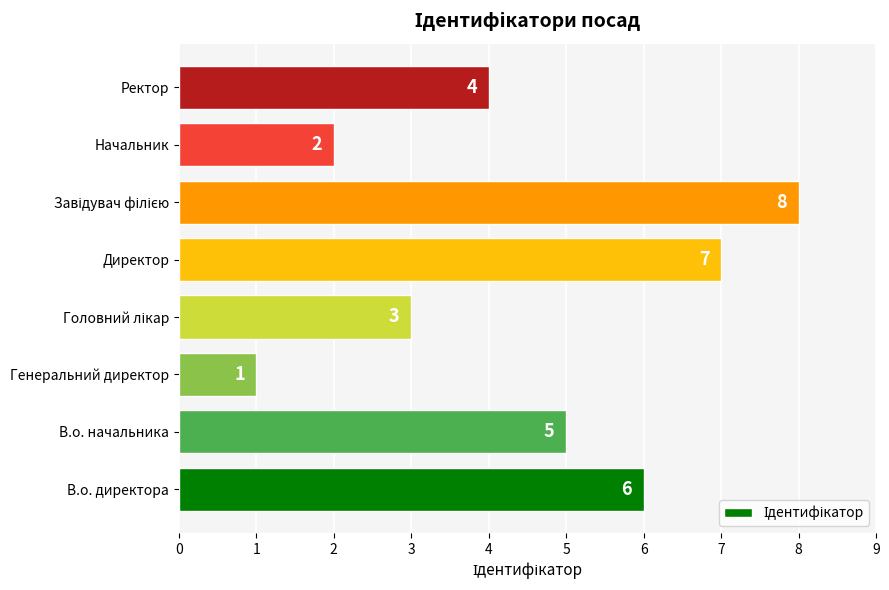

Which has a higher value, В.о. директора or Начальник?

В.о. директора